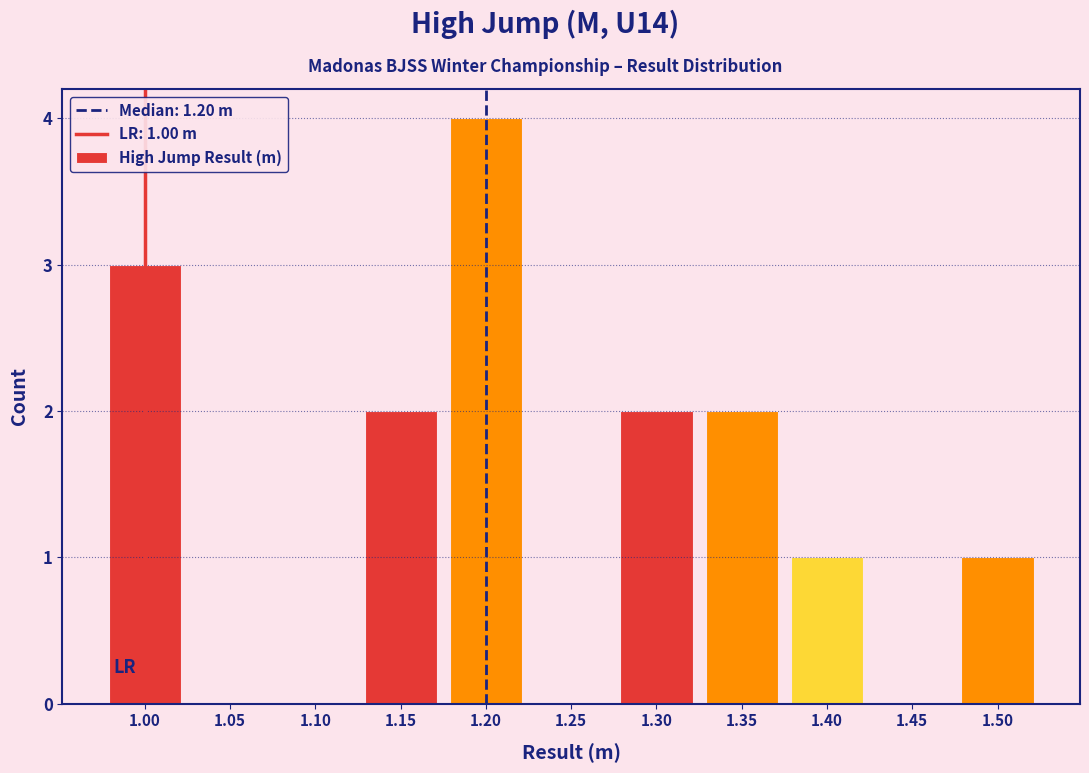

Over which range of the x-axis is the bar tallest?

1.175 to 1.225